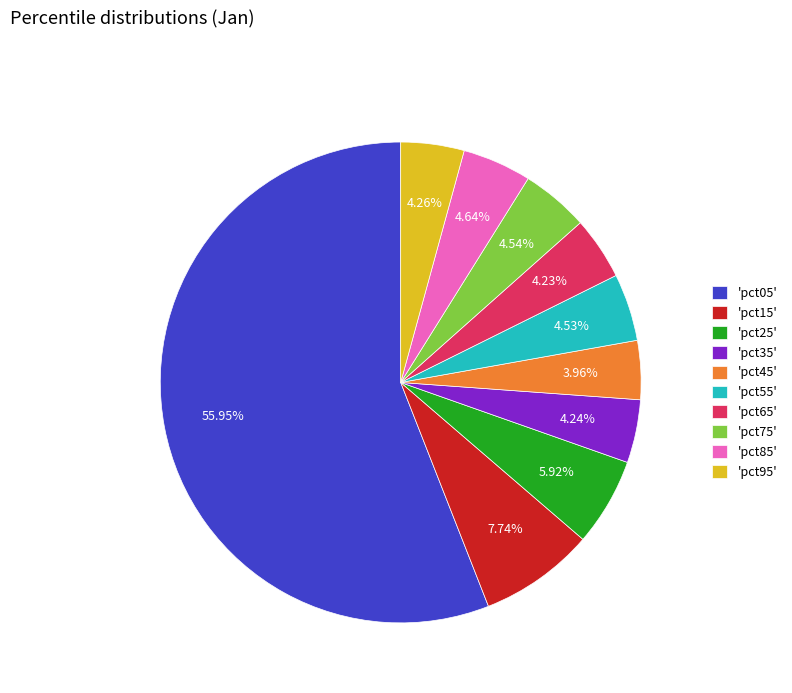

How many slices are in this pie chart?

10